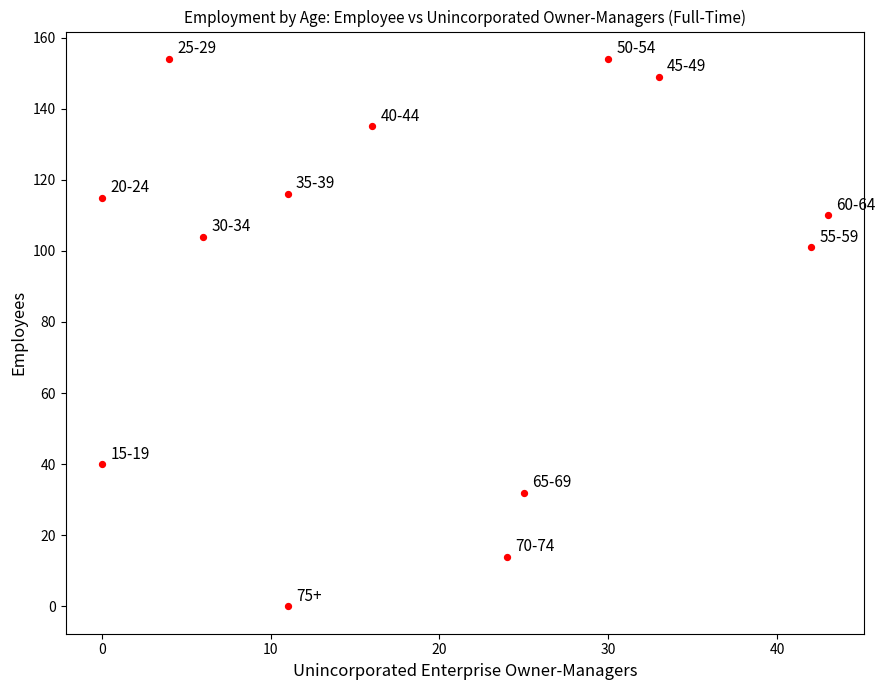

What is the range of X values (max minus min)?

43